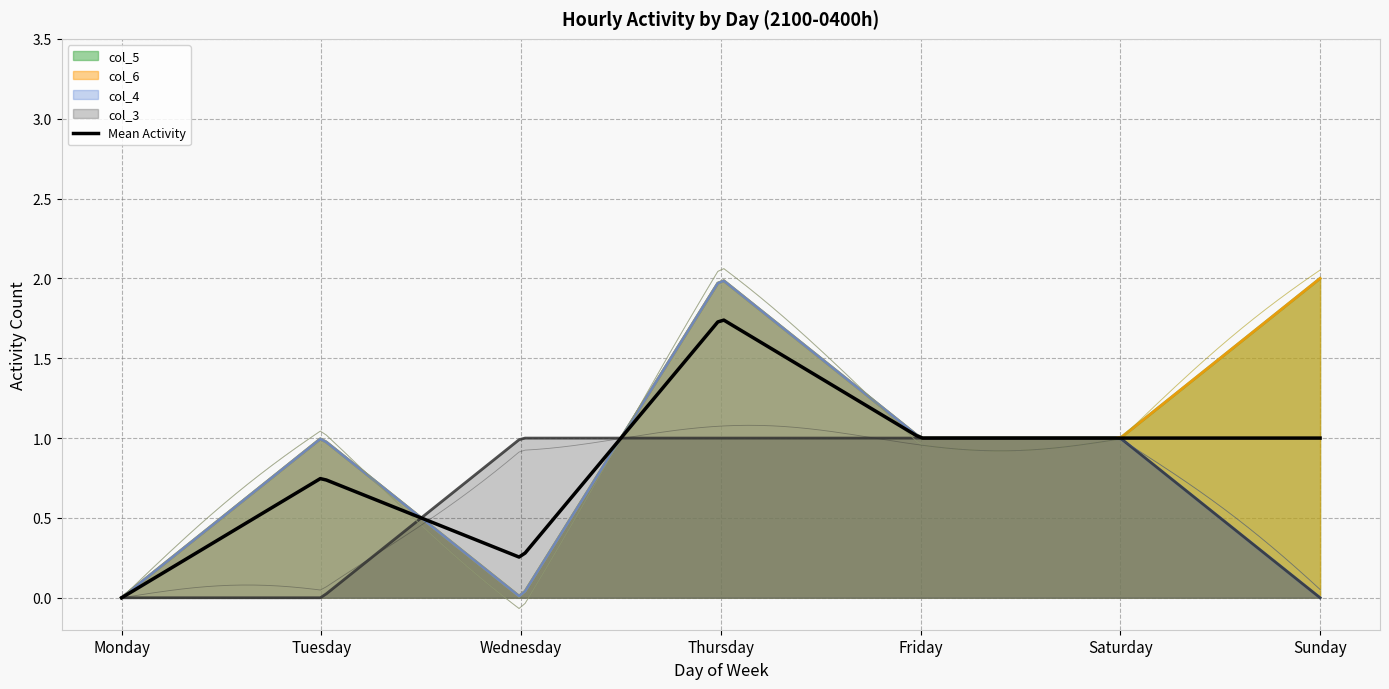

The col_5 series shows 0 at Thursday. True or false?

False